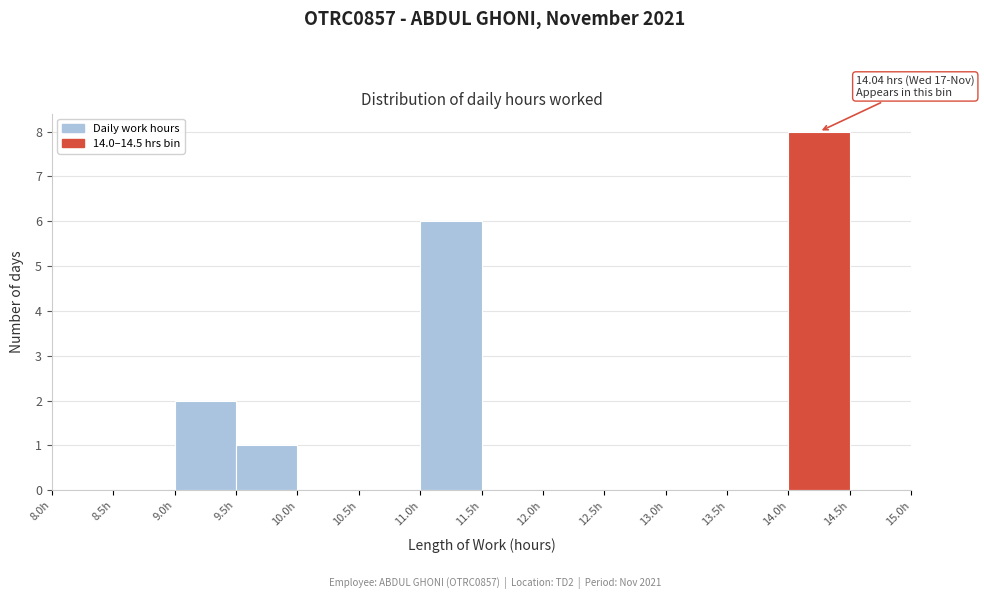

Over which range of the x-axis is the bar tallest?

14.0 to 14.5